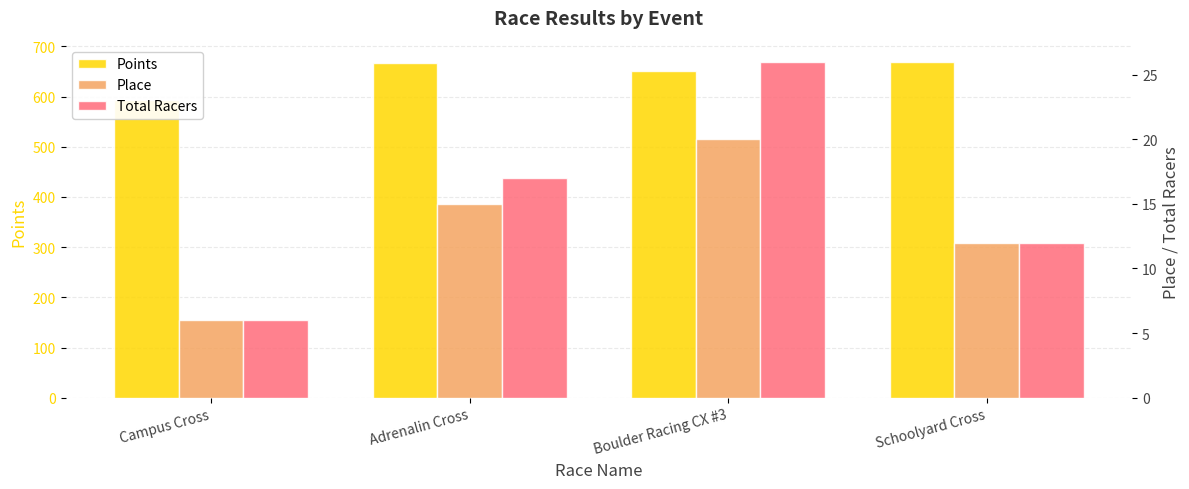

Which series has the largest total across all categories?

Points